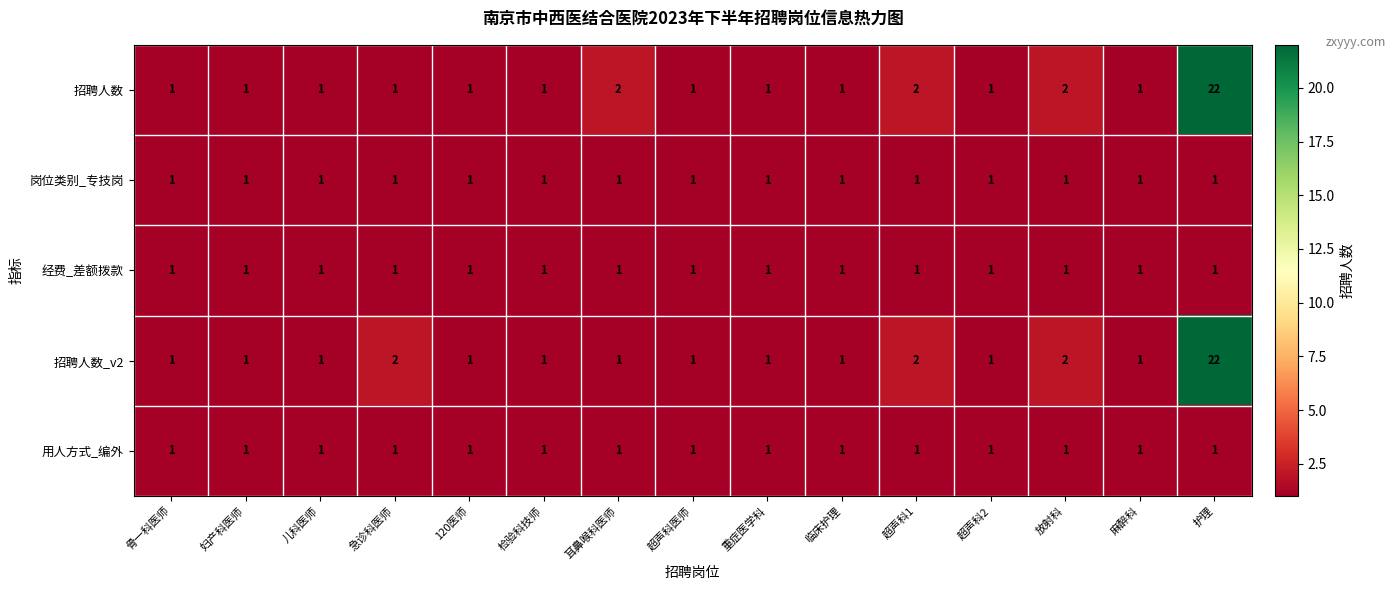

What value does the 招聘人数_v2 series have at 护理, to the nearest 5?

20